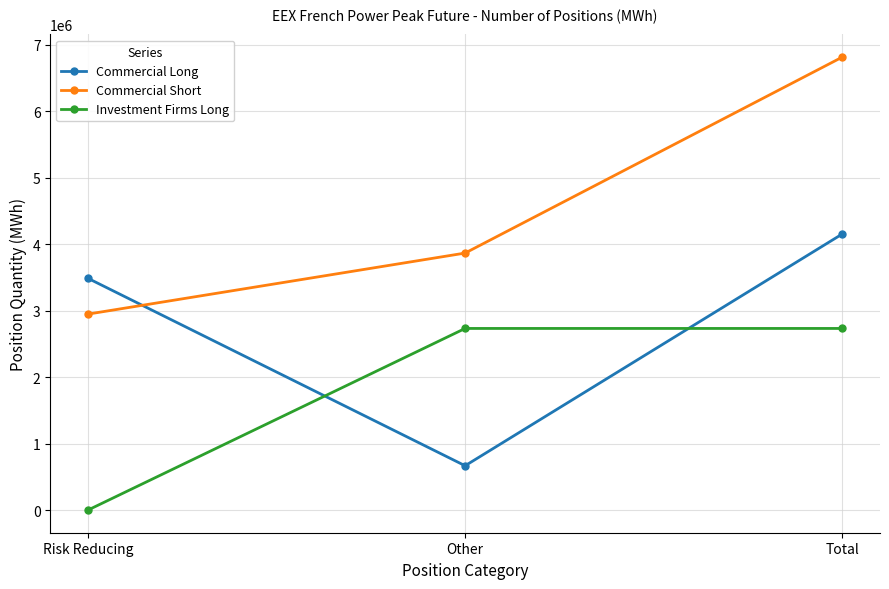

Reading left to right, what are all the values shown in this chart?

Commercial Long: Risk Reducing=3485604	Other=666828	Total=4152432
Commercial Short: Risk Reducing=2947392	Other=3865488	Total=6812880
Investment Firms Long: Risk Reducing=0	Other=2731752	Total=2731752